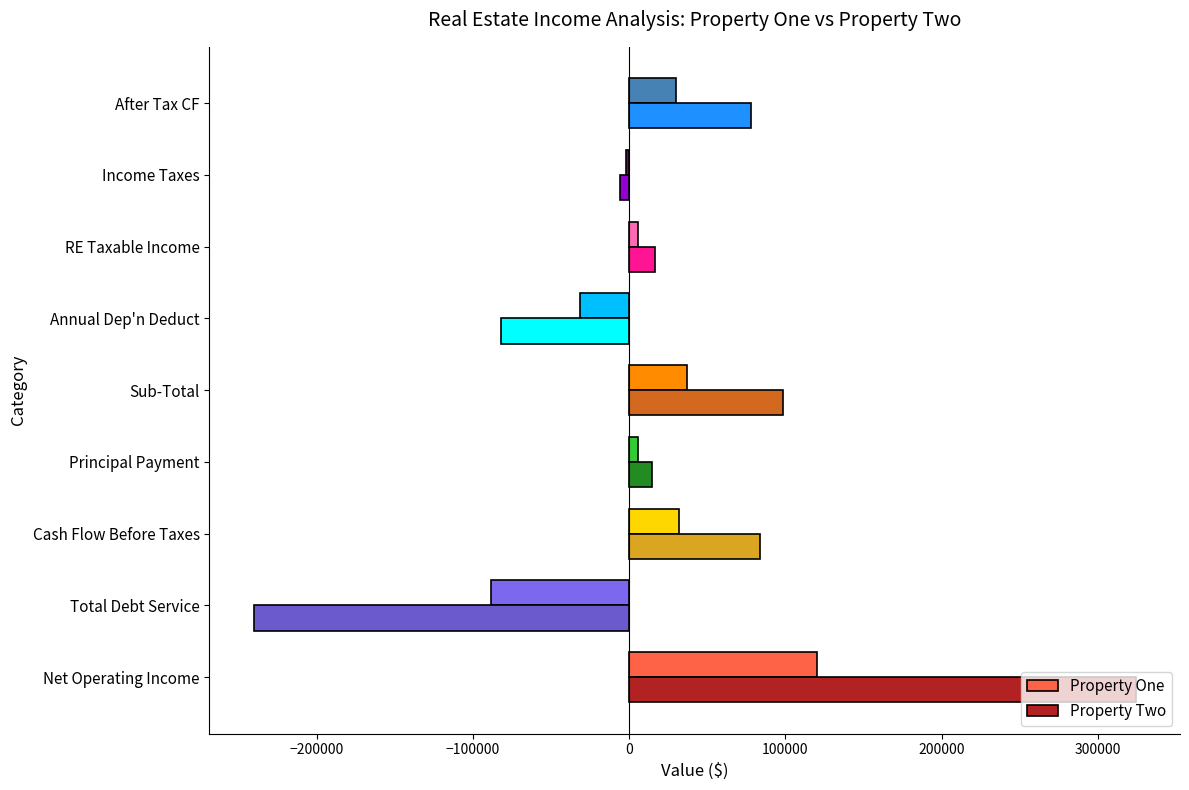

How many data points in Property Two are less than 16428?

4